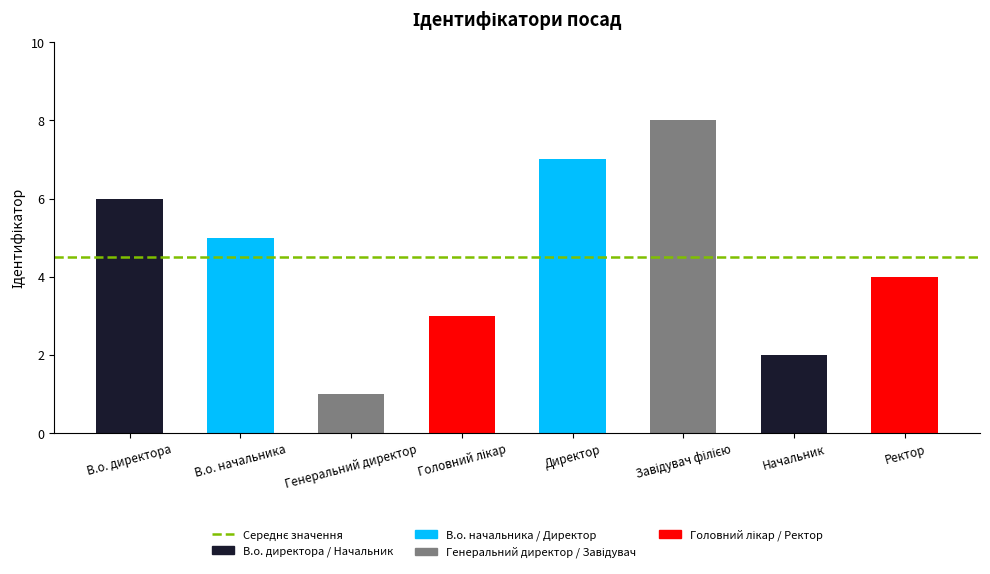

Approximately how many times larger is the value at Генеральний директор compared to Завідувач філією?

0.1